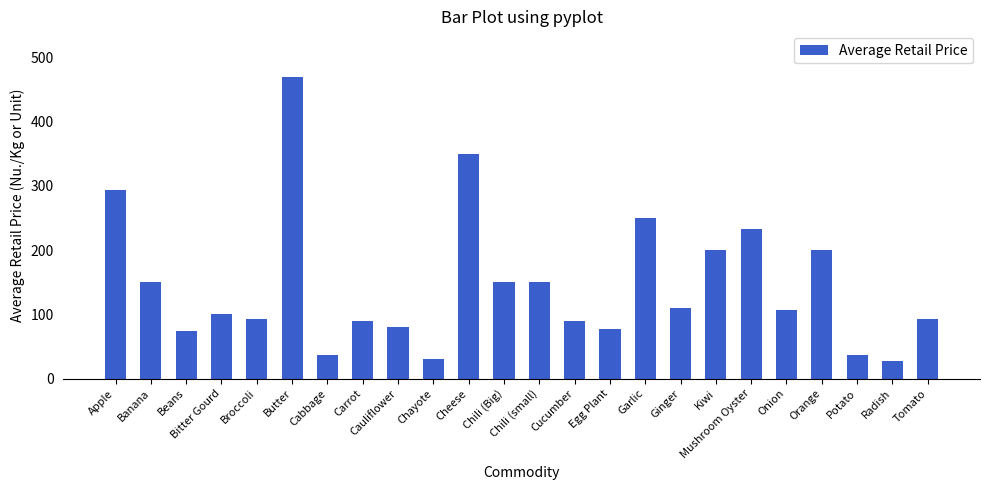

What is the average value?

145.5